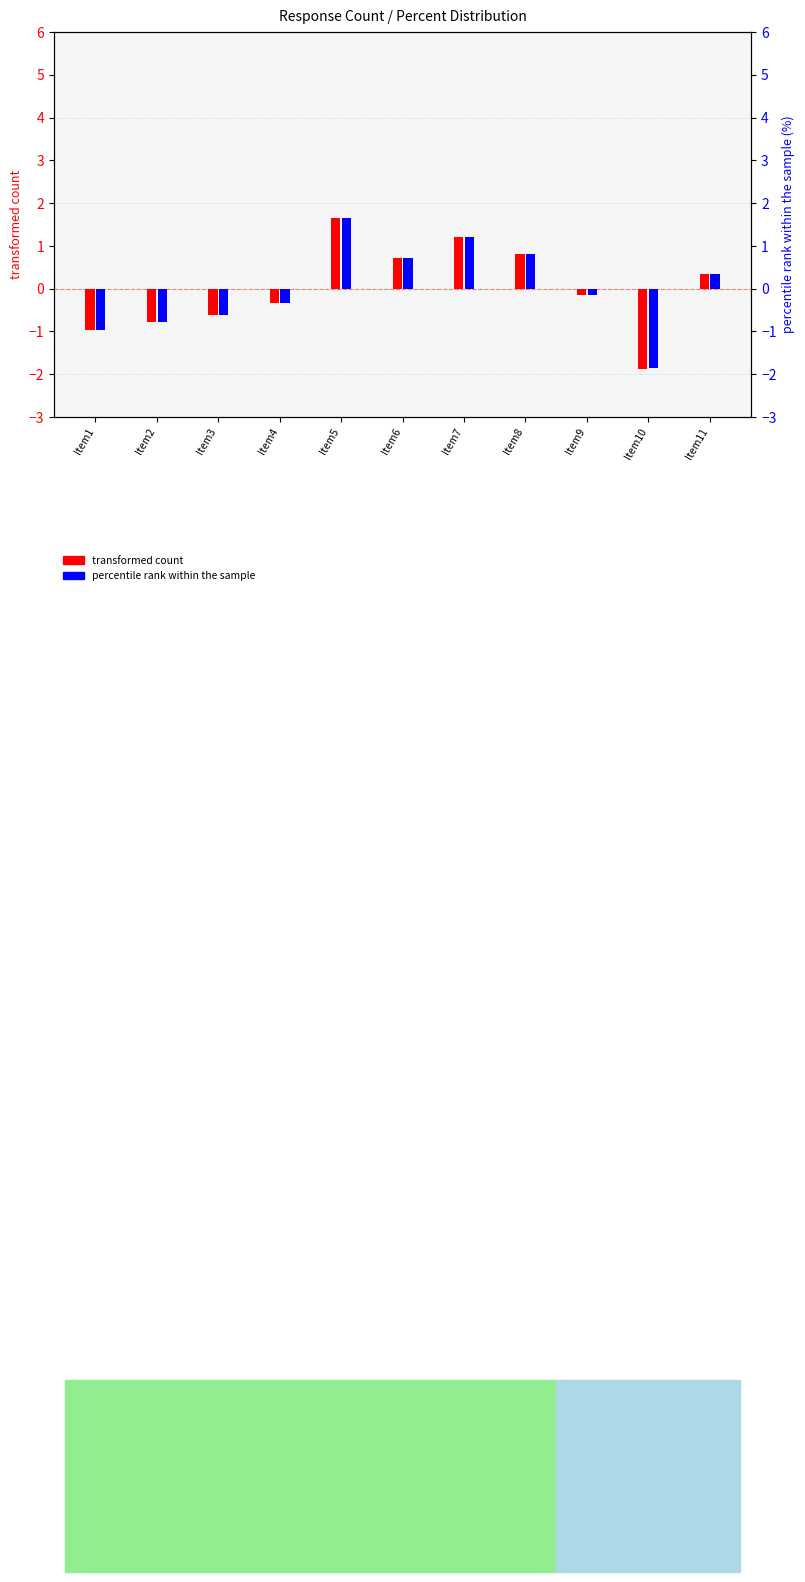

Are the bars horizontal?

No